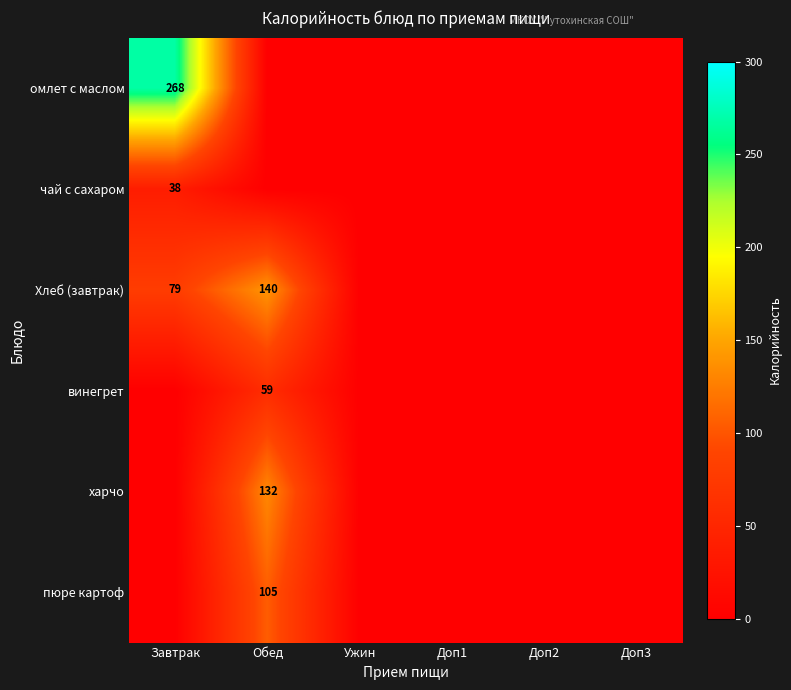

True or false: чай с сахаром has a value of 12 at Завтрак.

False